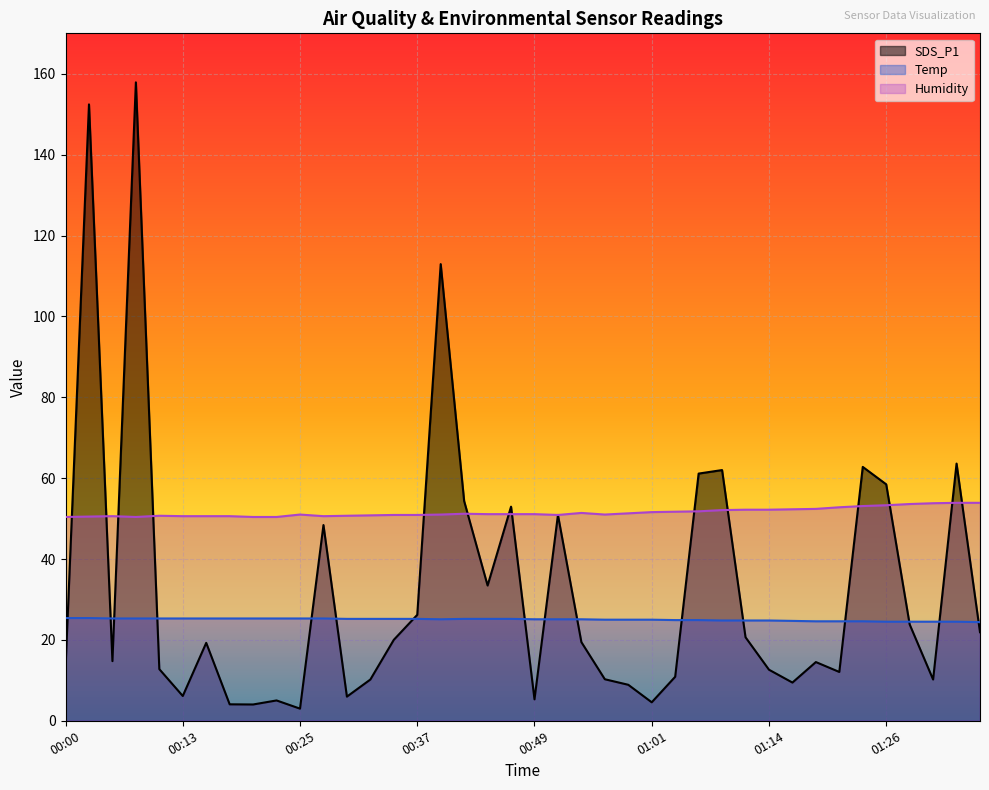

What is the label of the 7th point from the right?

01:21